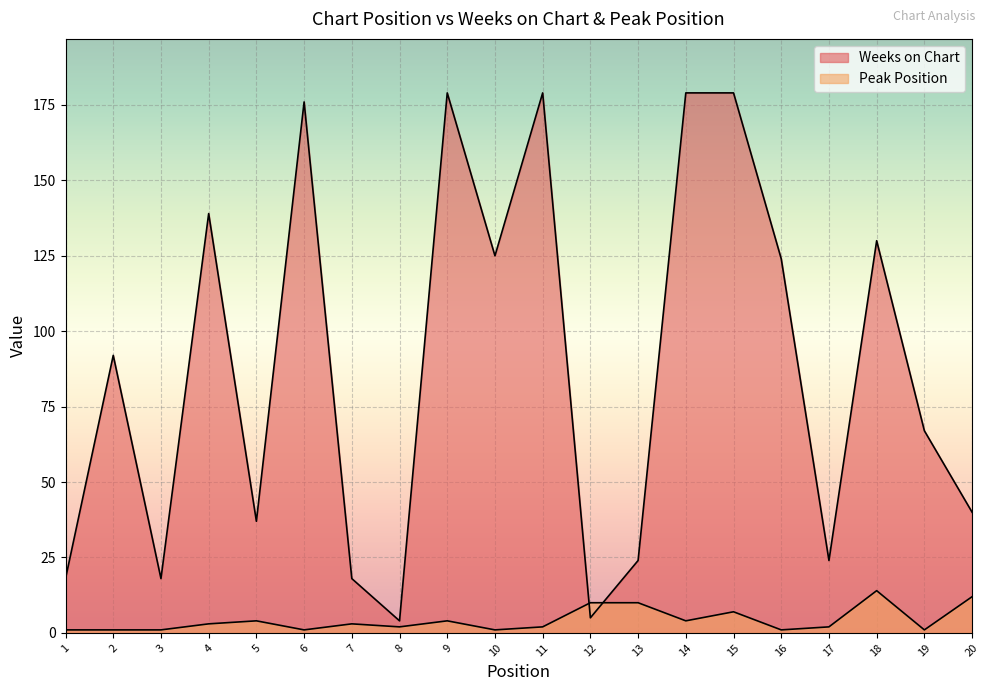

What is the greatest value displayed?

179